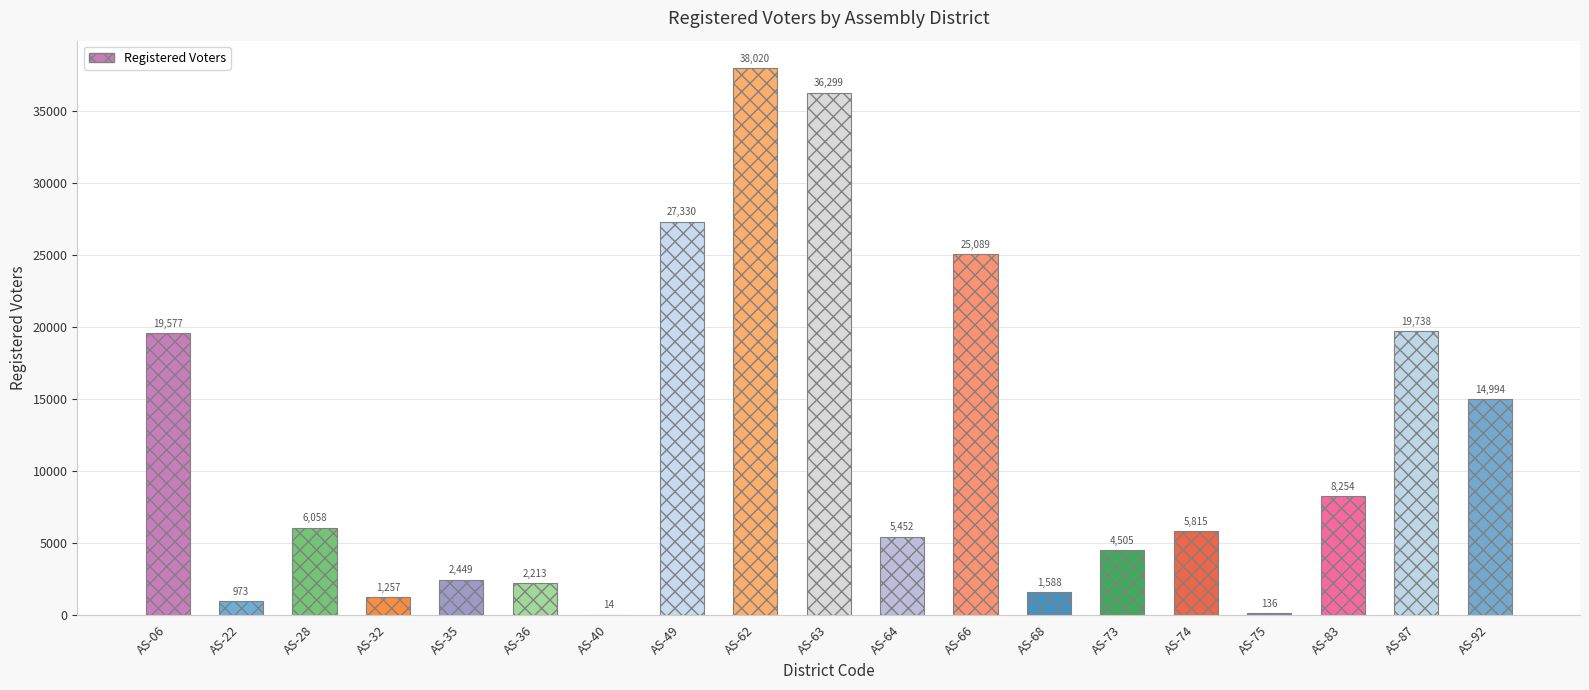

What is the sum of all values?

219761